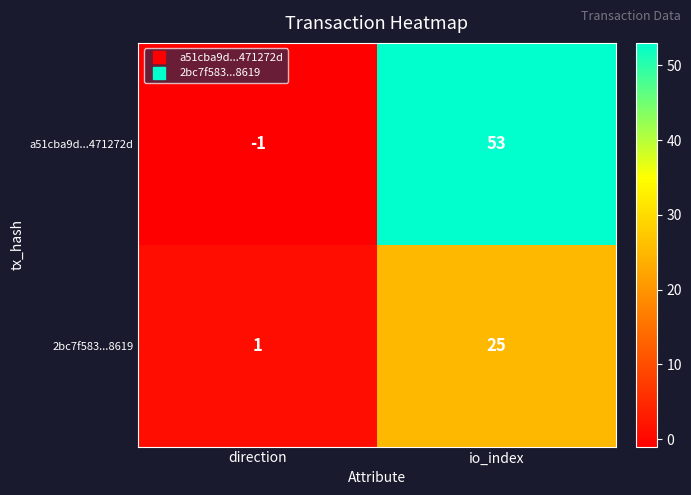

What is the difference between the highest and lowest values at direction?

2